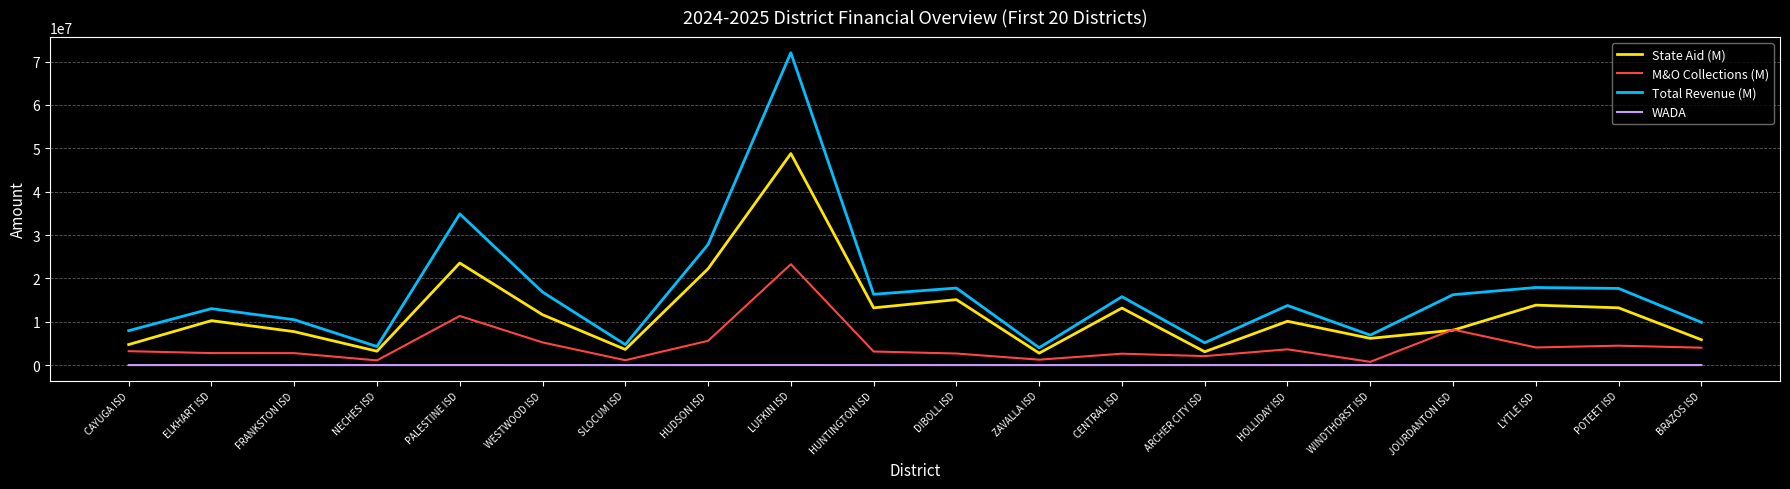

At which label is State Aid (M) closest to 25774006?

PALESTINE ISD